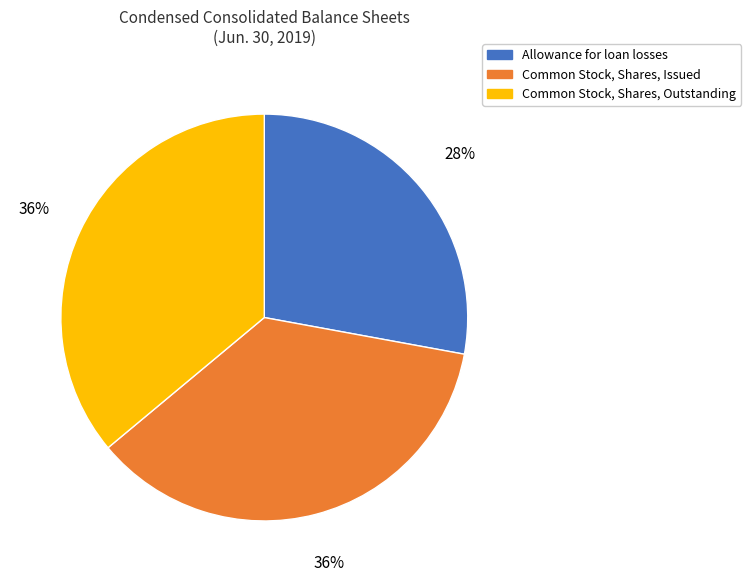

To the nearest percent, what is the difference between the largest and smallest slice percentages?

8%